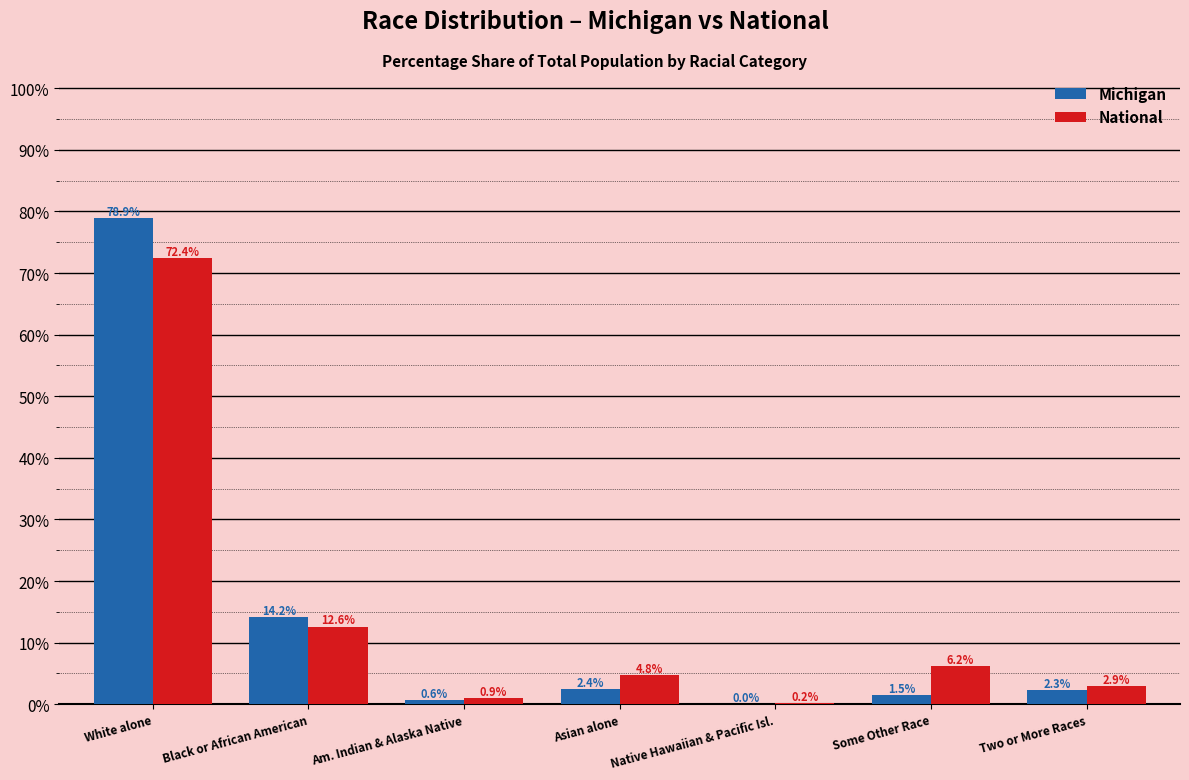

Where is National nearest to the value 36?

Black or African American